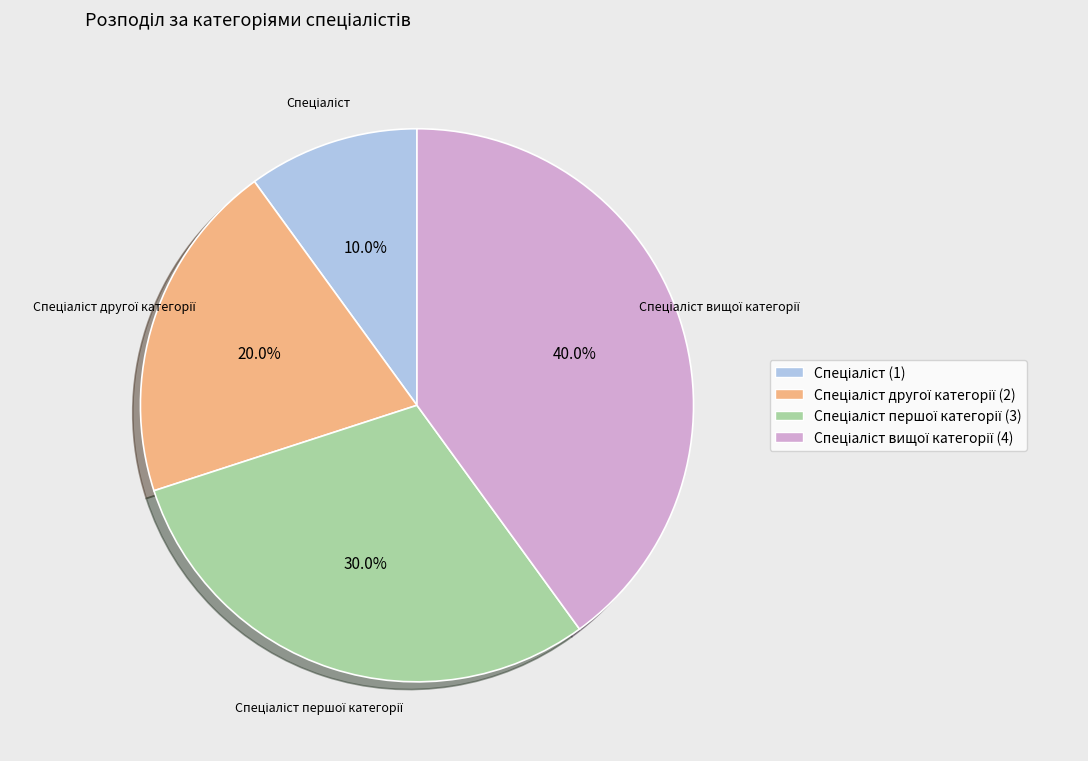

Does any single category account for the majority?

No